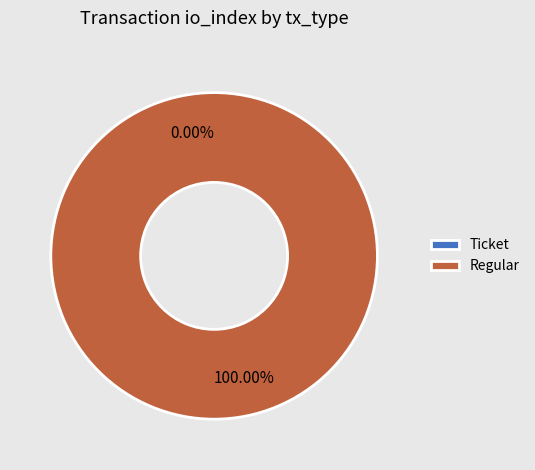

Which slice represents more than half of the pie?

Regular